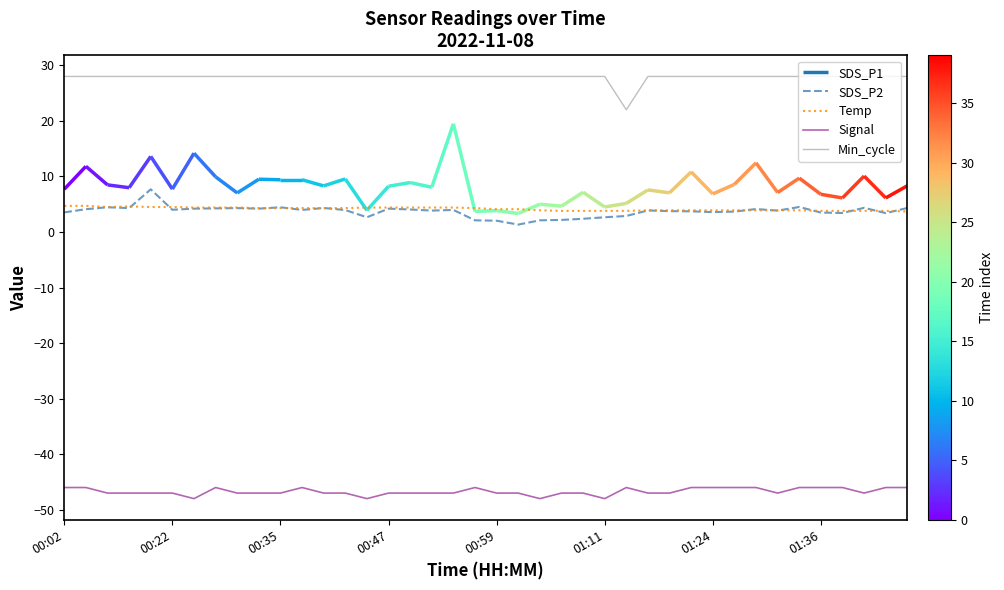

What is the label of the 27th point from the left?

26